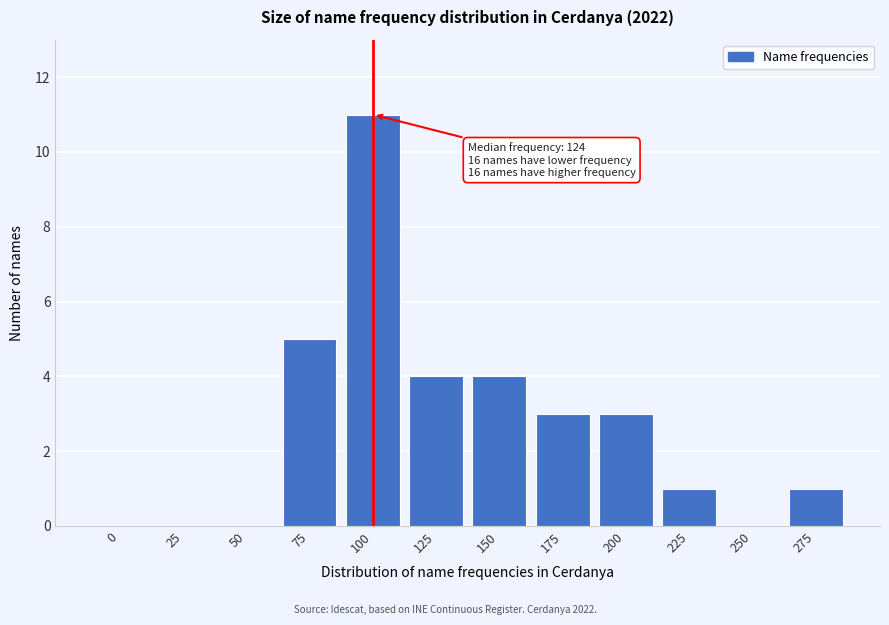

Reading right to left, list all the values displayed in this chart.

275=1	250=0	225=1	200=3	175=3	150=4	125=4	100=11	75=5	50=0	25=0	0=0